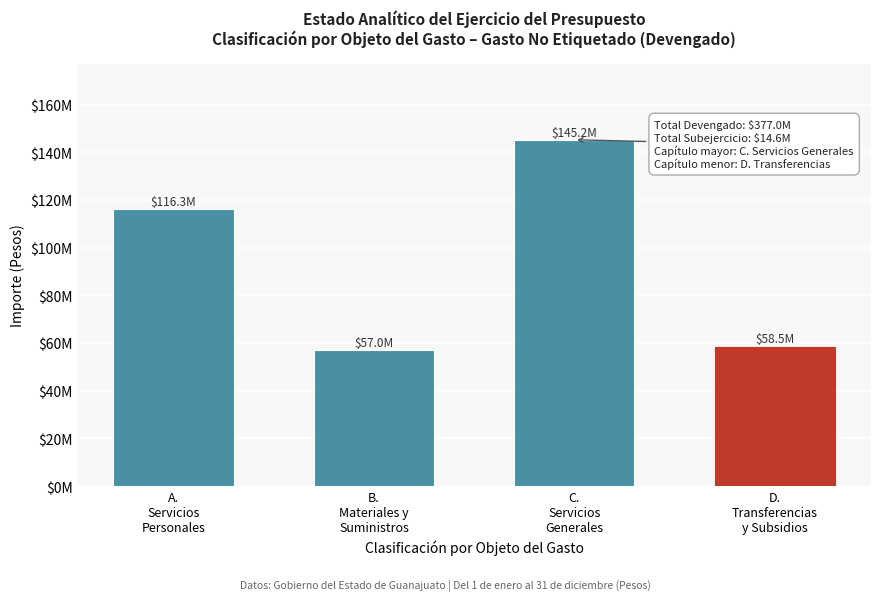

Are the bars horizontal?

No